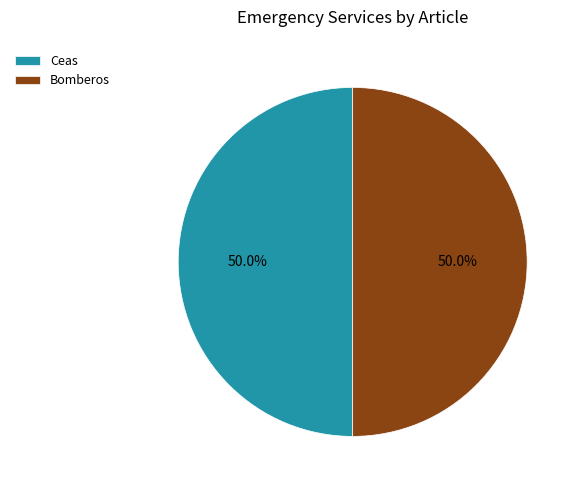

What percentage is the Bomberos slice, to the nearest percent?

50%